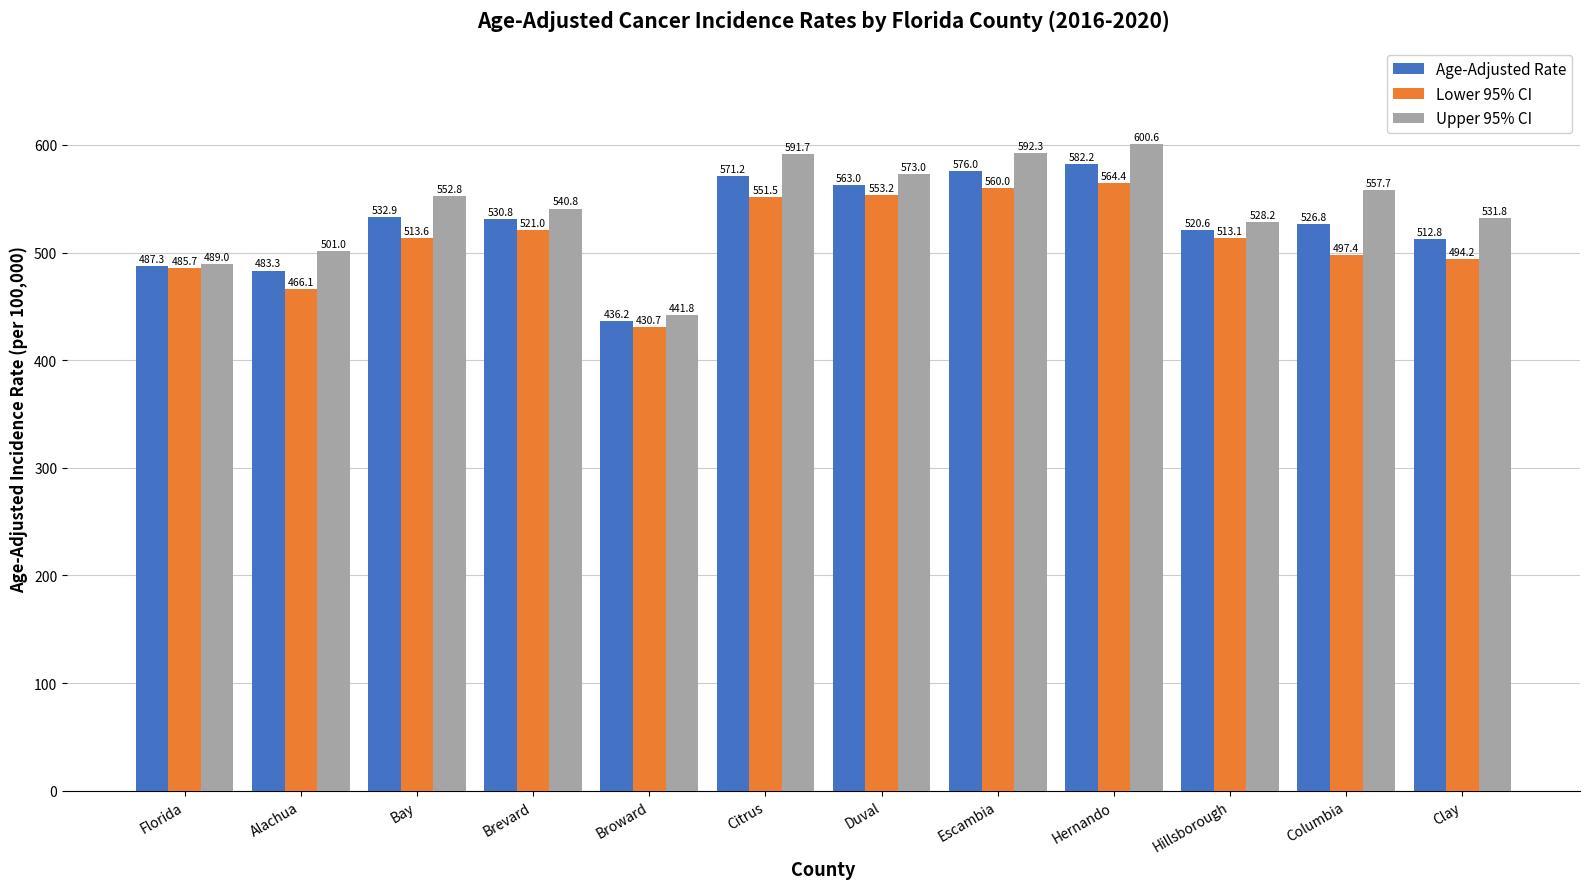

What are all the series names shown in the legend?

Age-Adjusted Rate, Lower 95% CI, Upper 95% CI